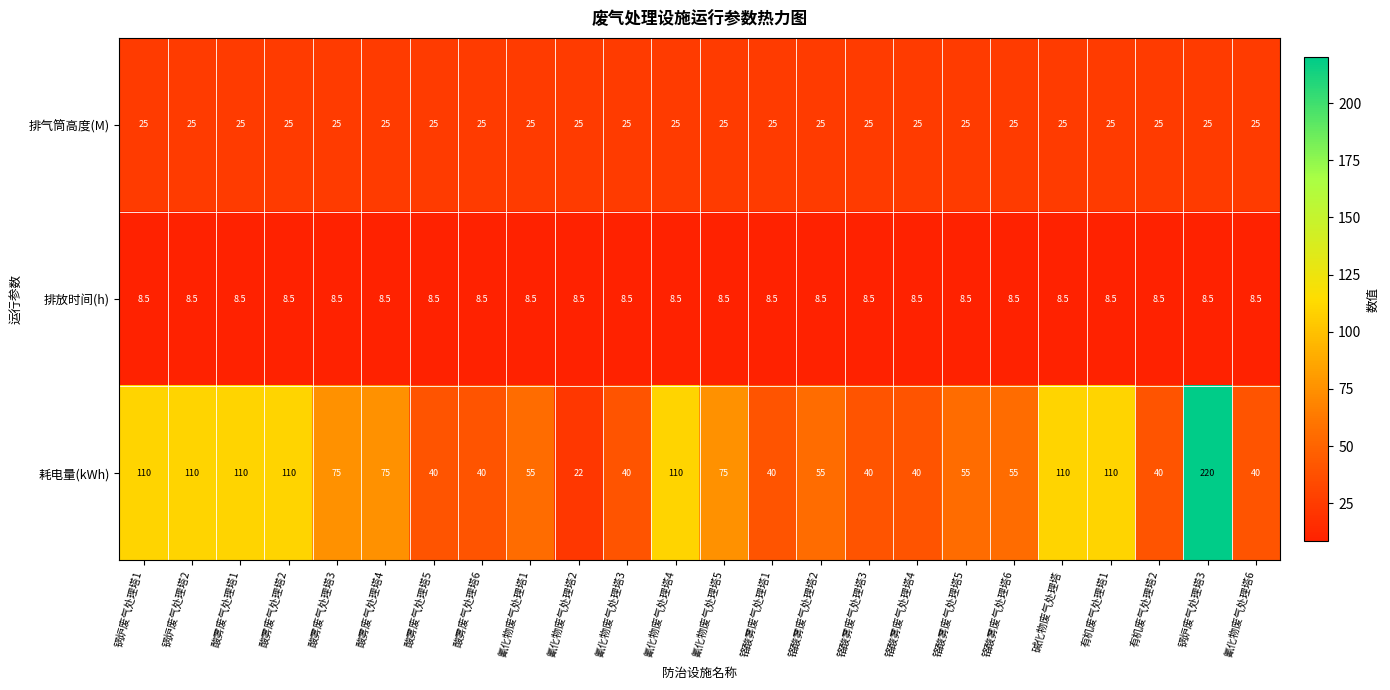

Which series has the largest range (max minus min)?

耗电量(kWh)